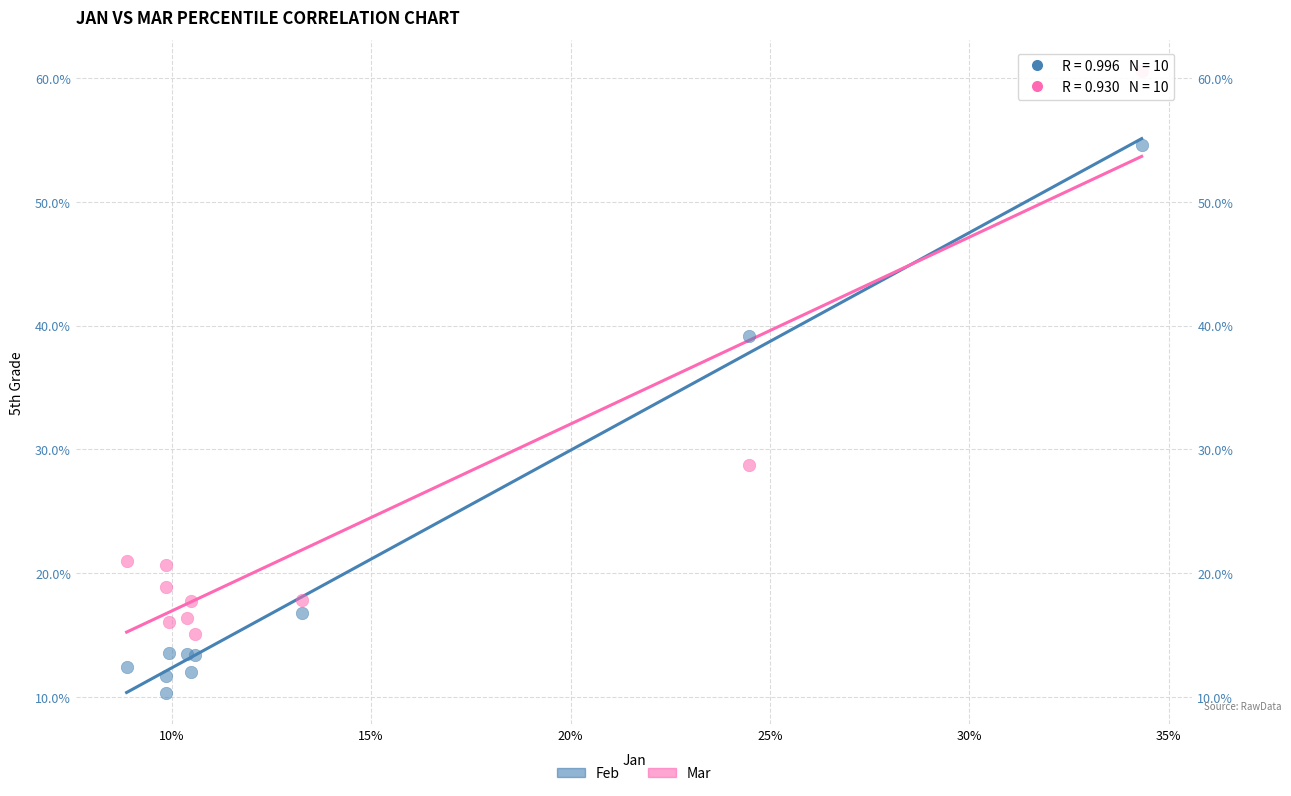

Which series reaches the minimum Y coordinate?

Feb